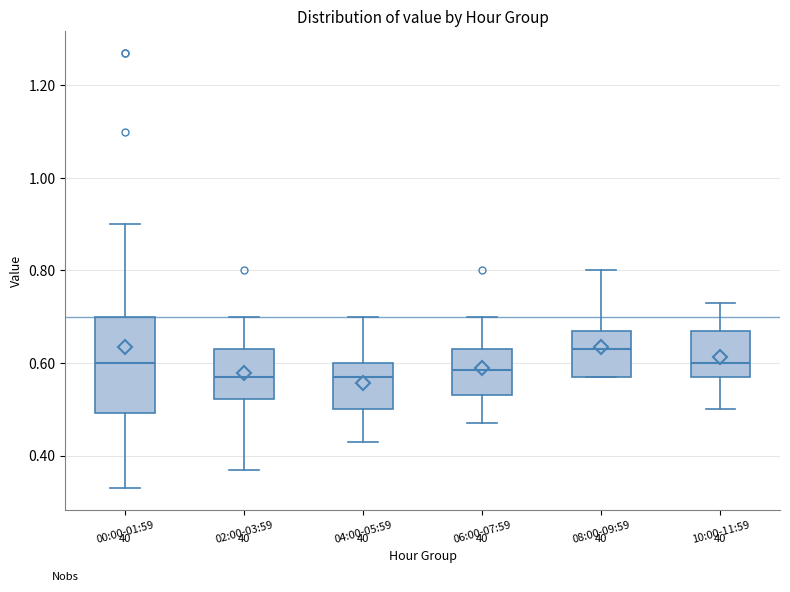

Reading left to right, read every box against the y-axis: the position of its median line, the range the box covers, and the ends of its whiskers. The values are not printed on the chart, so give them approximately, as read against the axis.

00:00-01:59: median 0.60, box 0.50 to 0.70, whiskers 0.34 to 0.90
02:00-03:59: median 0.58, box 0.52 to 0.64, whiskers 0.38 to 0.70
04:00-05:59: median 0.58, box 0.50 to 0.60, whiskers 0.44 to 0.70
06:00-07:59: median 0.58, box 0.54 to 0.64, whiskers 0.48 to 0.70
08:00-09:59: median 0.64, box 0.58 to 0.68, whiskers 0.58 to 0.80
10:00-11:59: median 0.60, box 0.58 to 0.68, whiskers 0.50 to 0.74